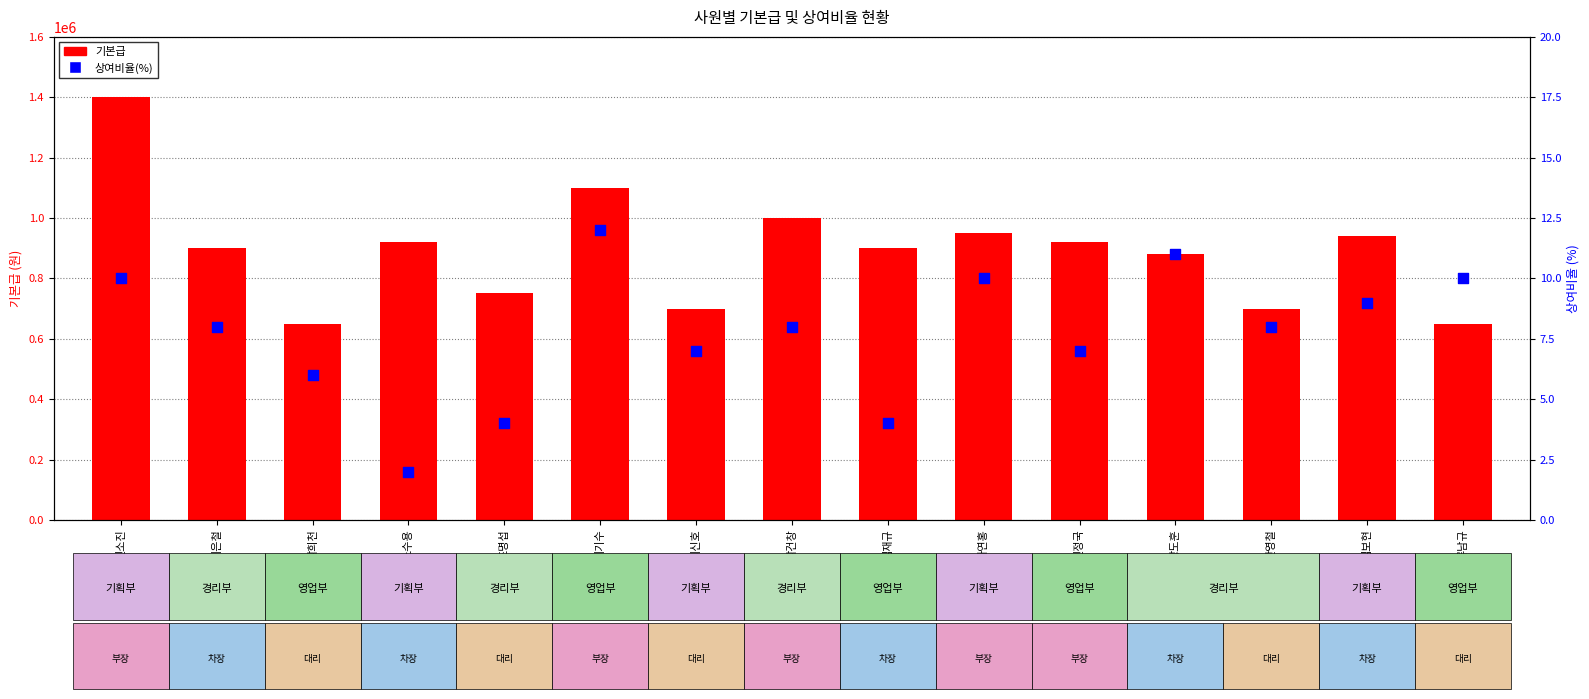

What are all the series names shown in the legend?

기본급, 상여비율(%)